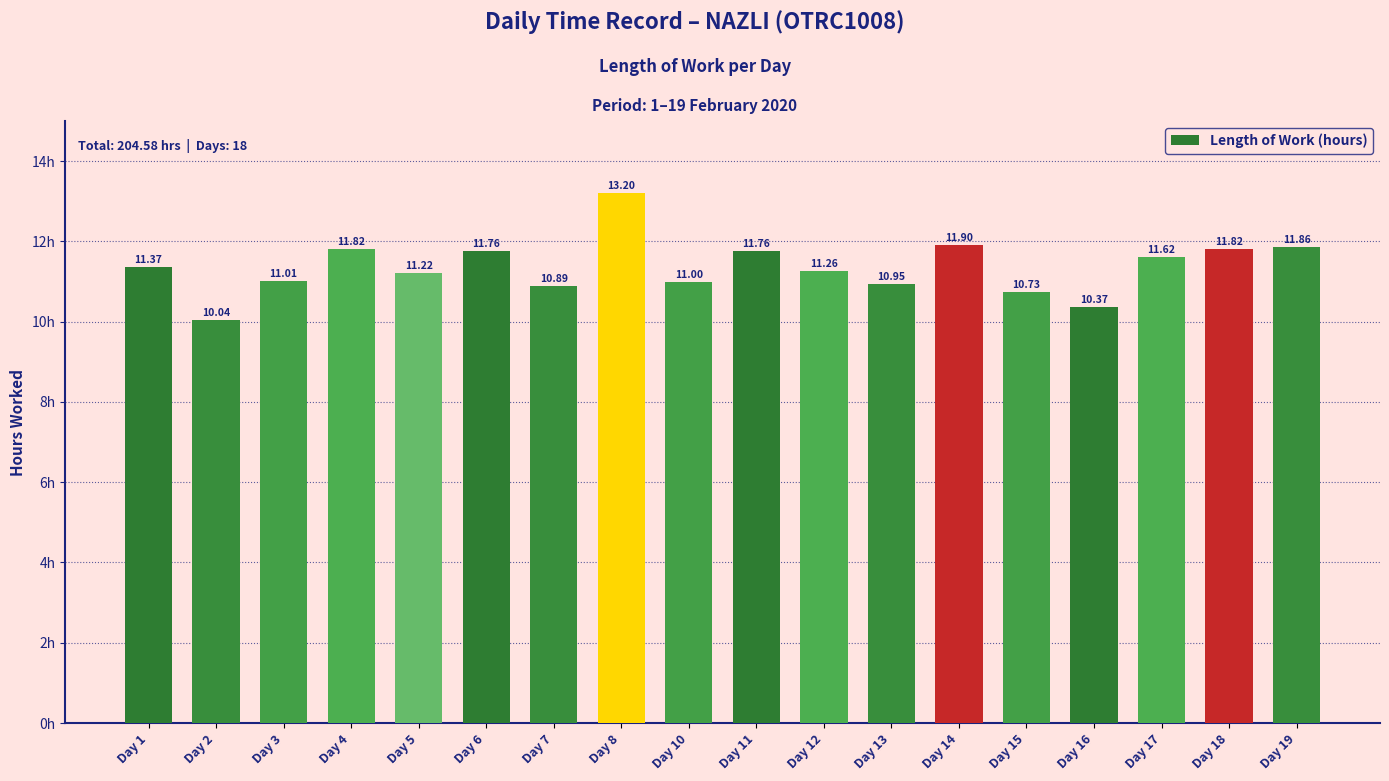

Between Day 7 and Day 5, which is larger?

Day 5